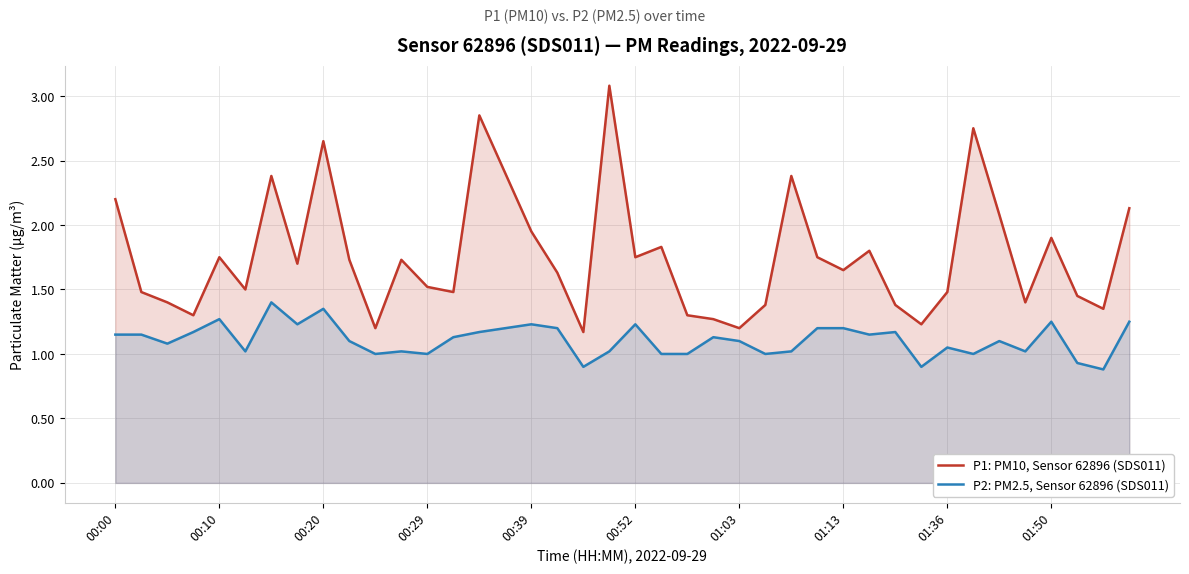

At which label is P1: PM10, Sensor 62896 (SDS011) closest to 2?

00:39